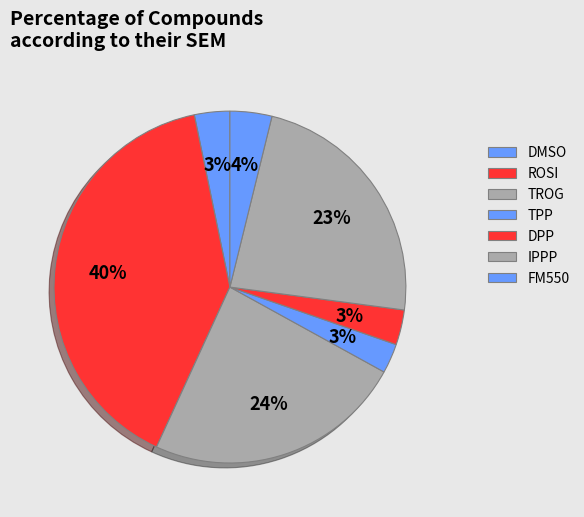

How many slices are in this pie chart?

7